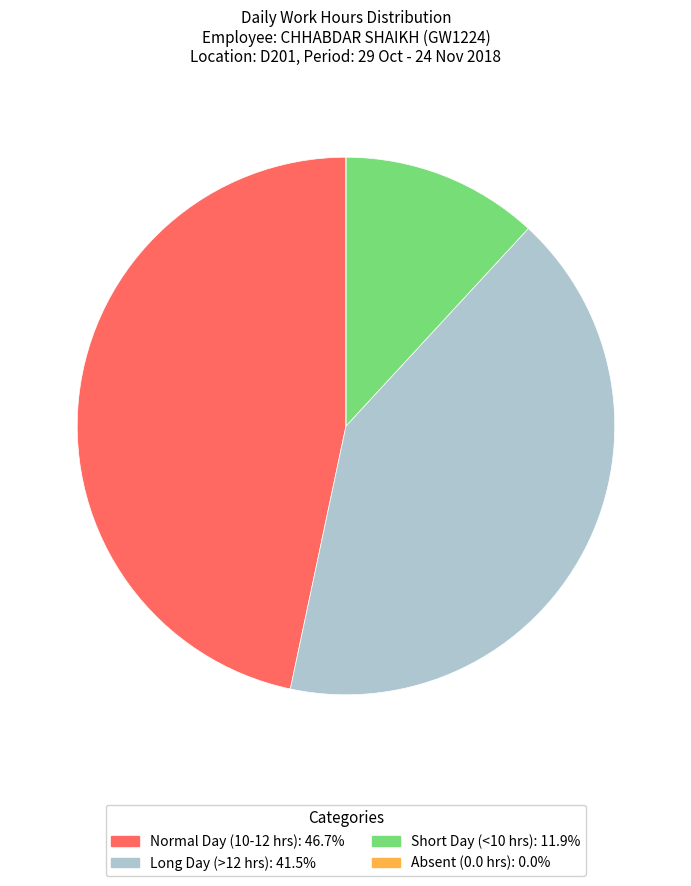

Is there a majority slice in this chart?

No